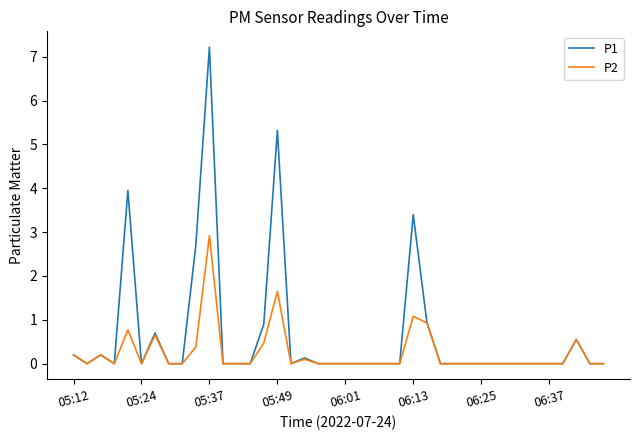

Rank the series by their average value, from highest to lowest.

P1, P2